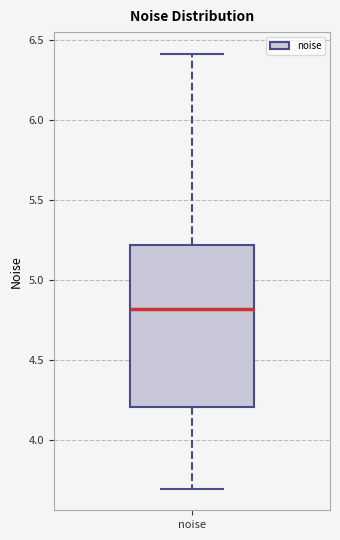

Where is the lower edge of the box for noise on the y-axis? The values are not printed on the chart, so give them approximately, as read against the axis.

4.2